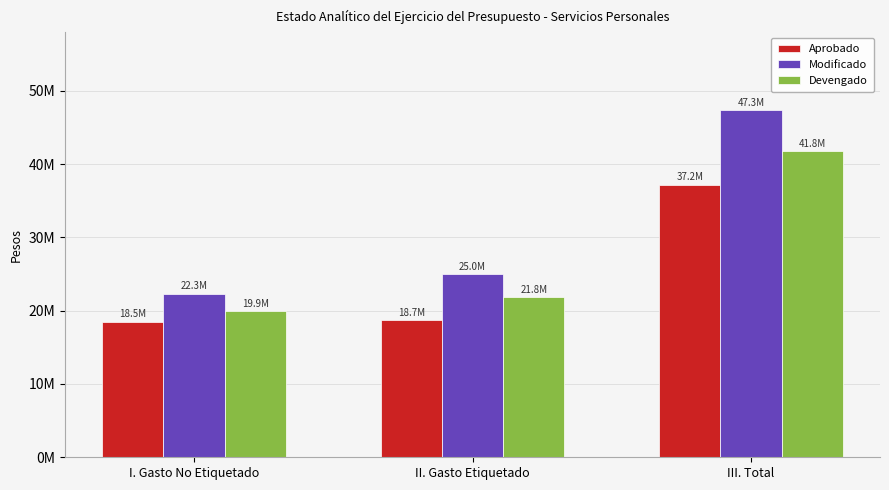

Read the Aprobado value at I. Gasto No Etiquetado.

18506794